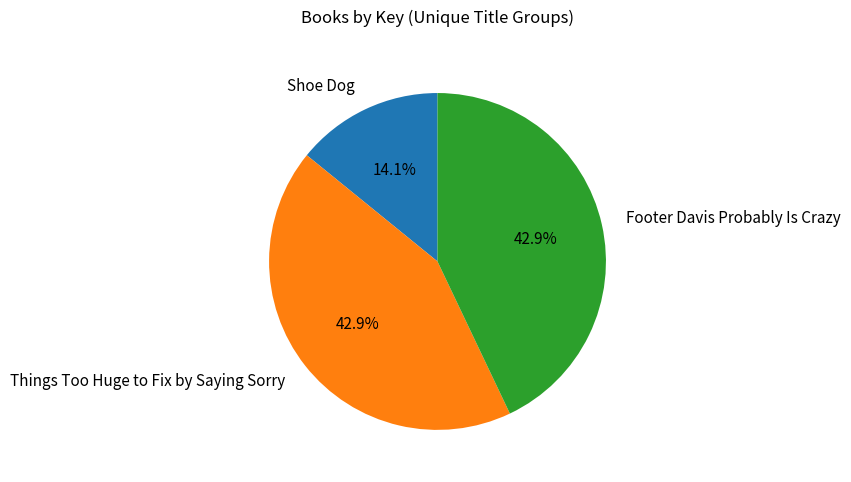

Is there a majority slice in this chart?

No